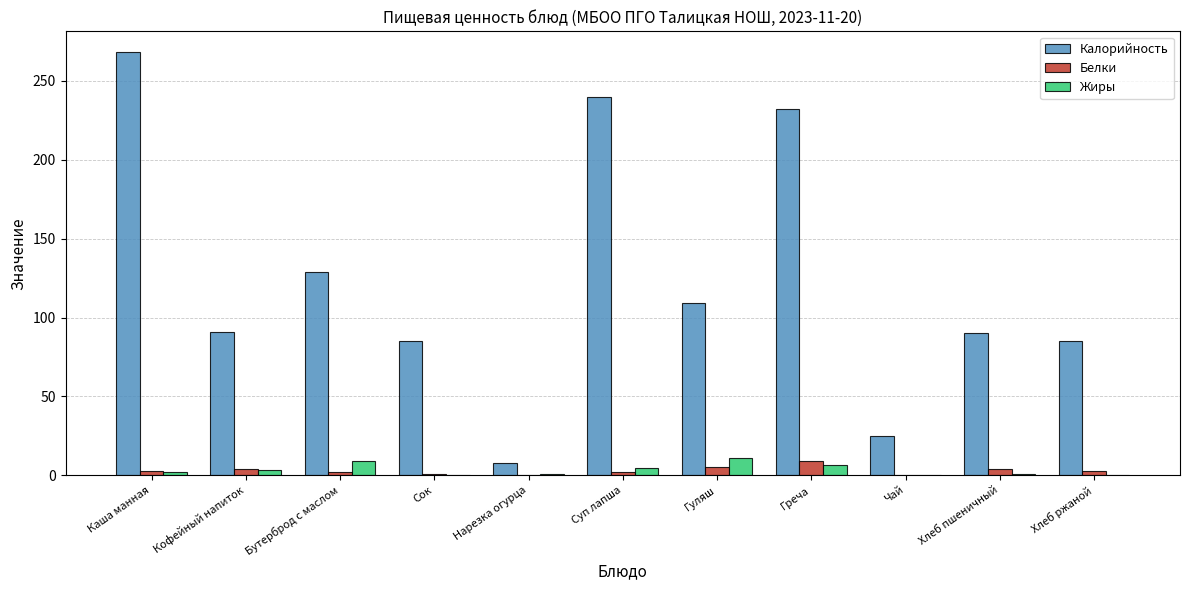

Which category has the highest value across all series?

Каша манная